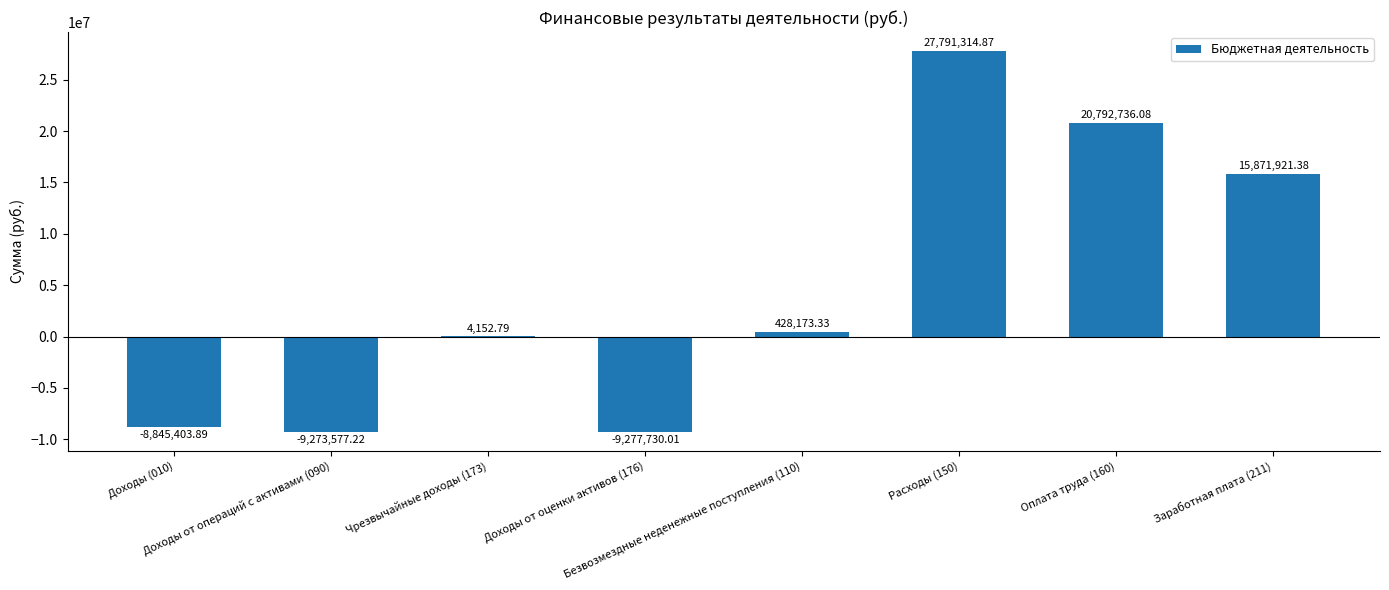

What is the difference between the values at Безвозмездные неденежные поступления (110) and Заработная плата (211)?

15443748.1